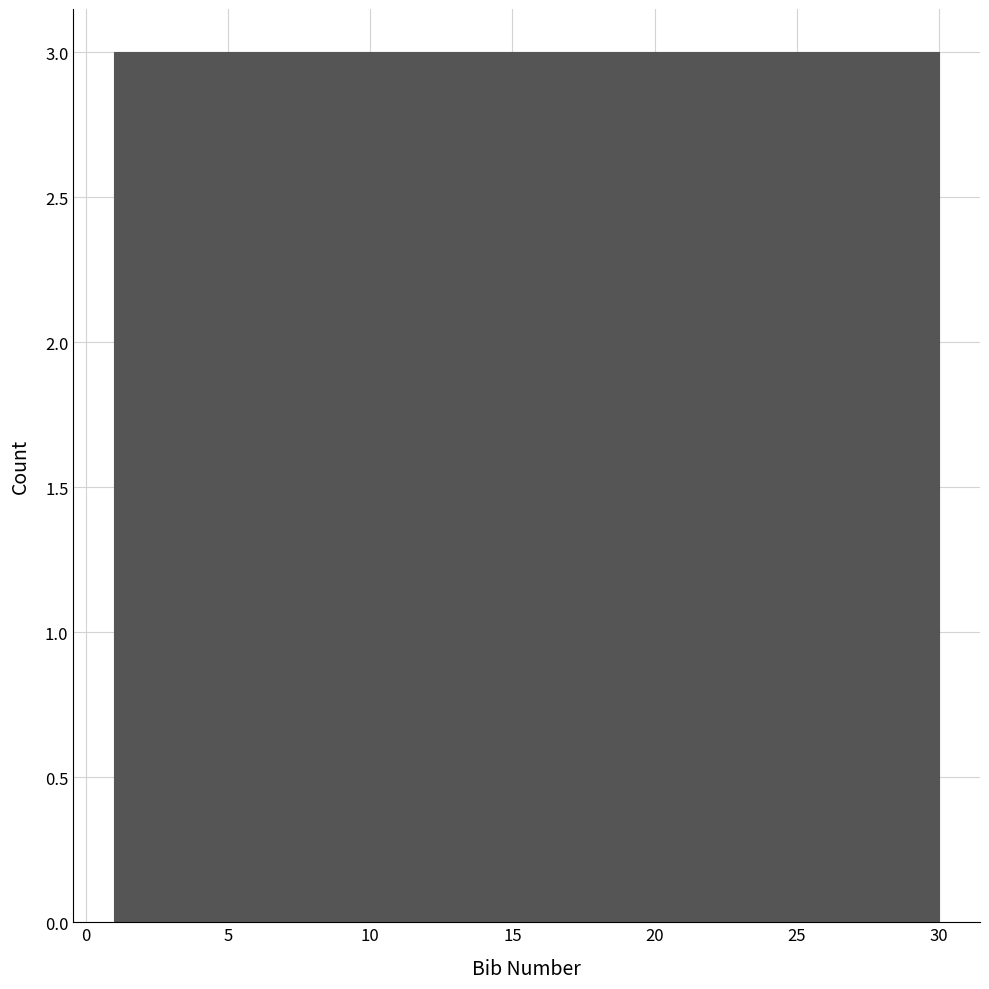

What is the height of the bar covering 21.3 to 24.2 on the x-axis? Neither the bar edges nor the heights are printed on the chart, so give them approximately, as read against the axes.

3